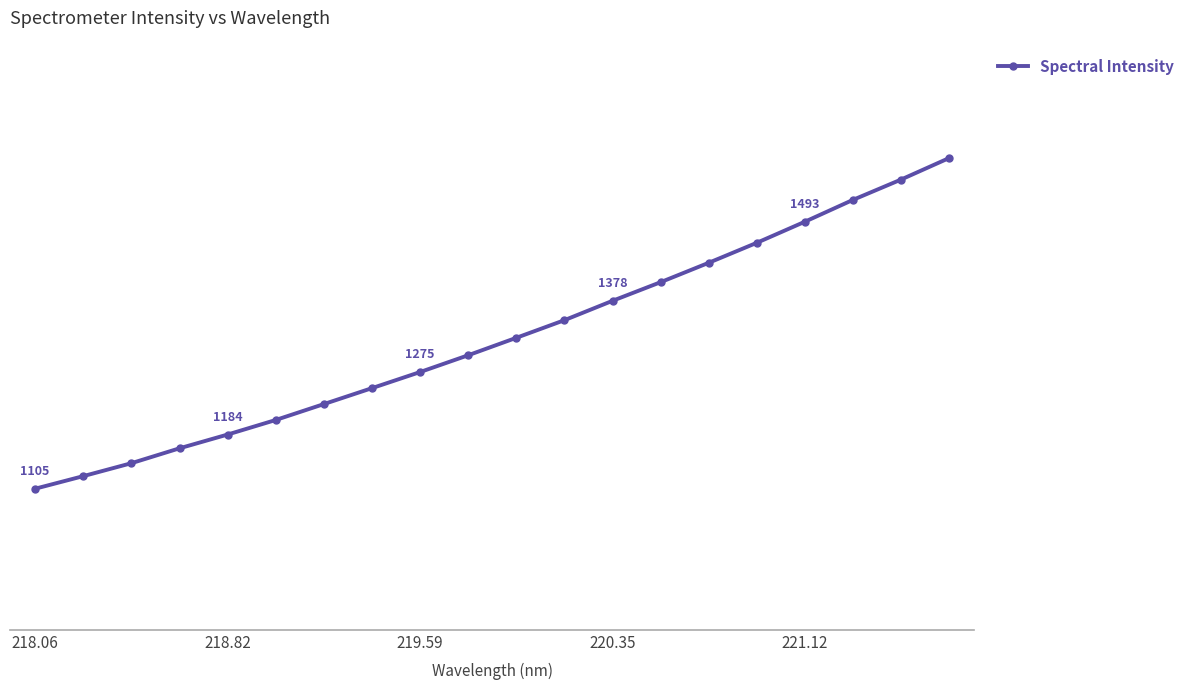

Does the chart have visible grid lines?

No